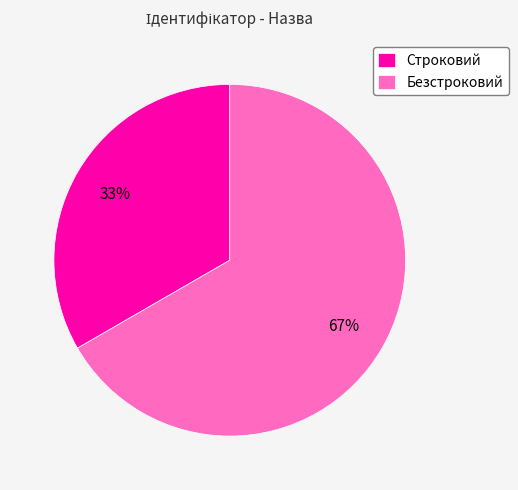

Rank the categories by value from highest to lowest.

Безстроковий, Строковий